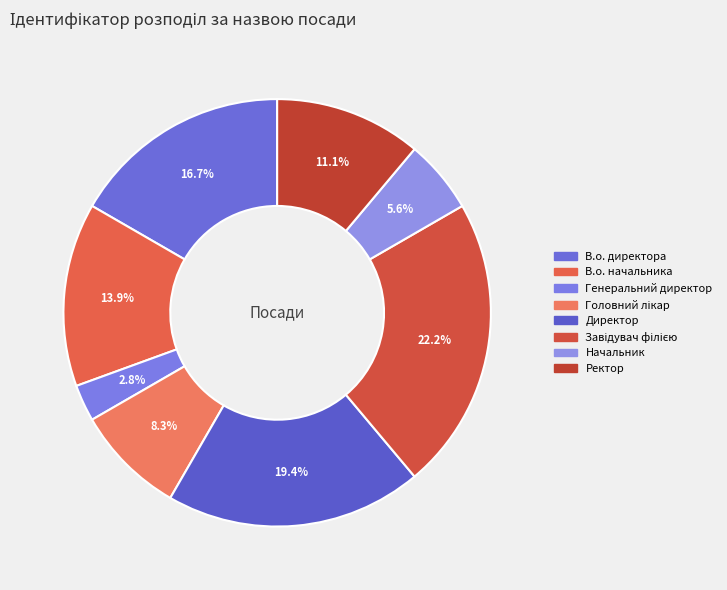

How many segments does this pie chart have?

8